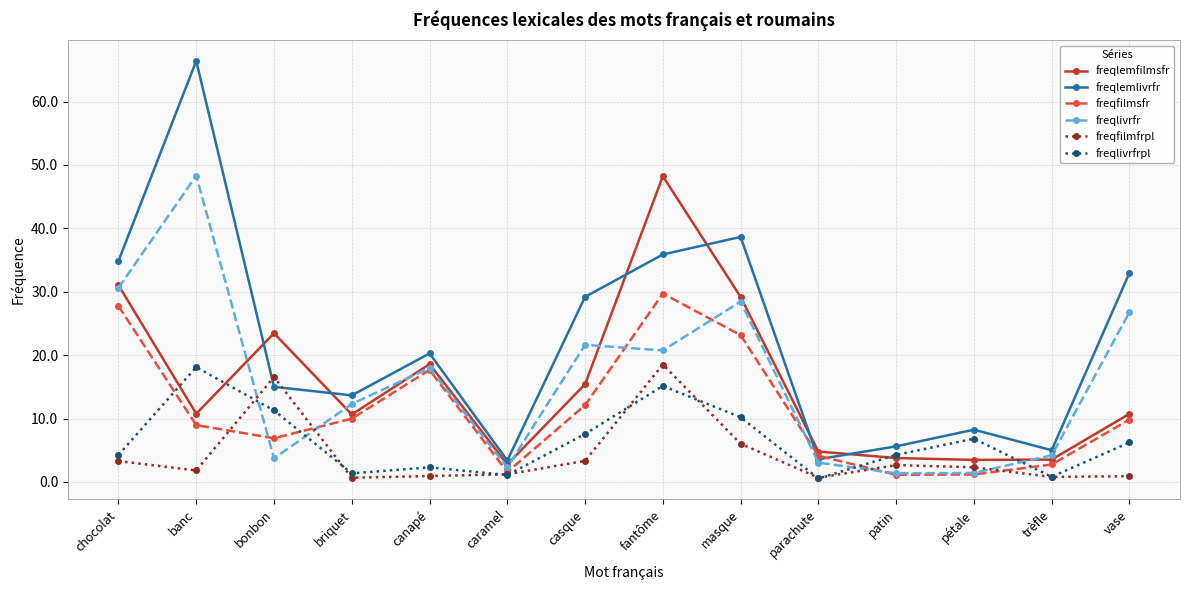

What is the label of the 7th point from the left?

casque